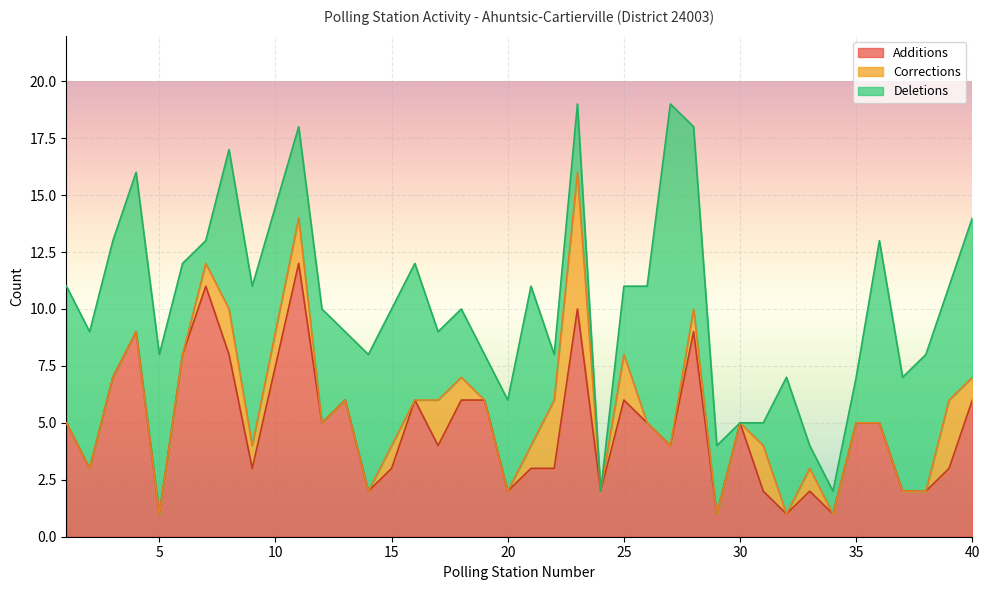

Where is the first local minimum for Corrections?

9